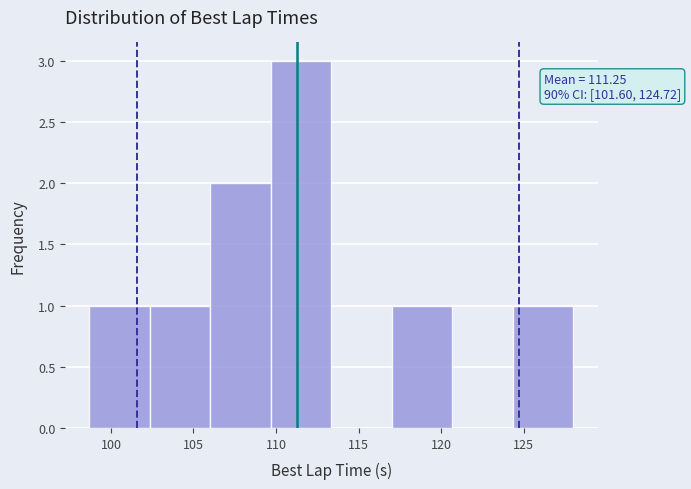

Over which range of the x-axis is the bar tallest?

109.5 to 113.5